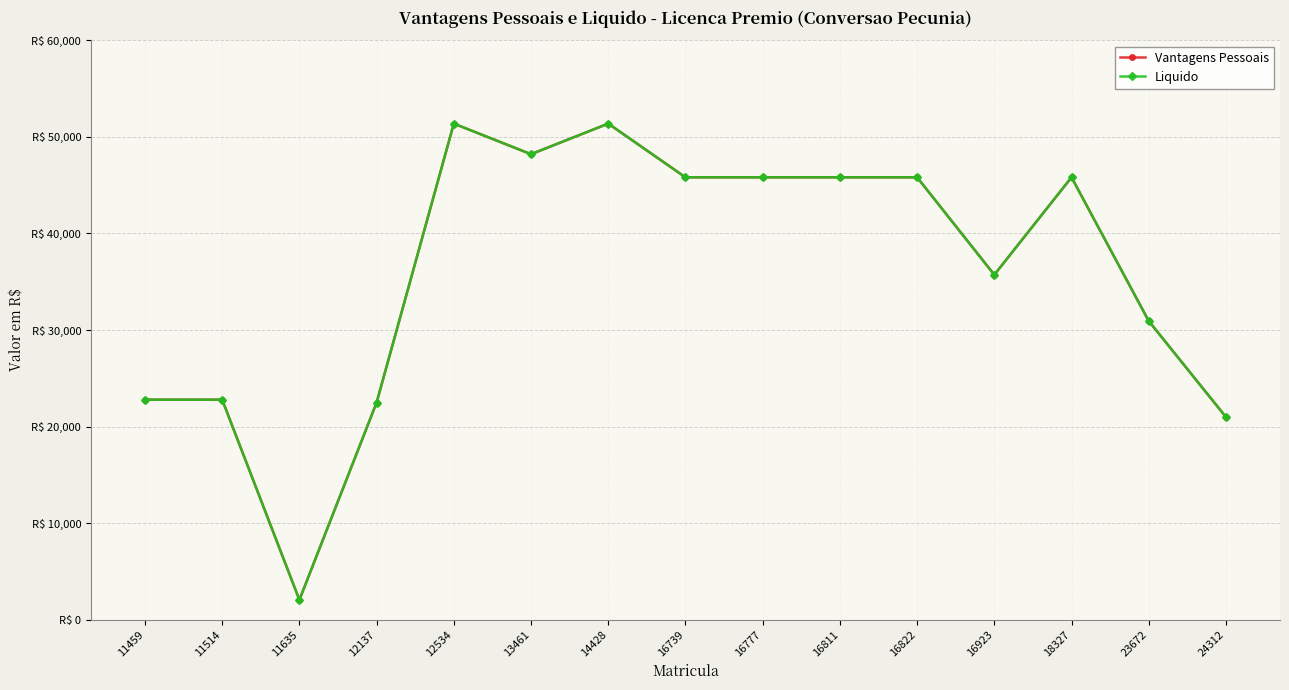

Does the chart have visible grid lines?

Yes